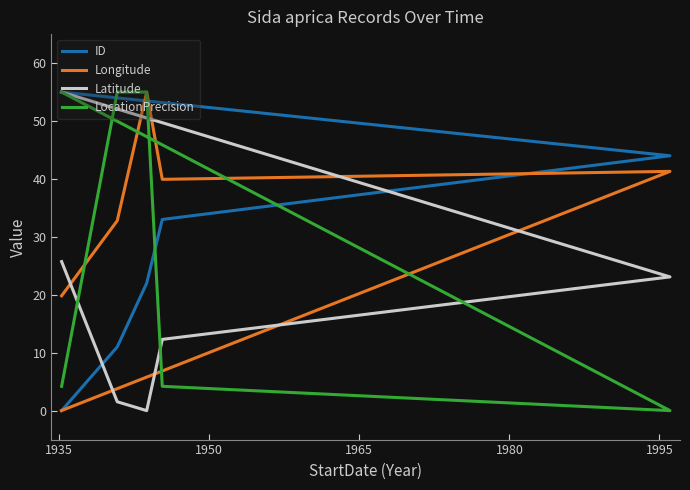

How many lines are shown in the chart?

4